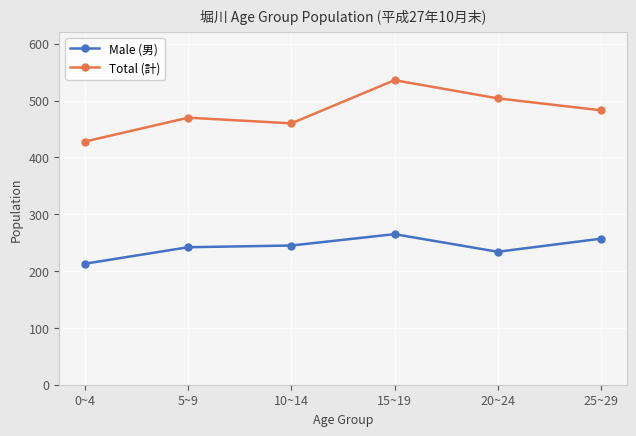

True or false: Total (計) has a value of 675 at 5~9.

False